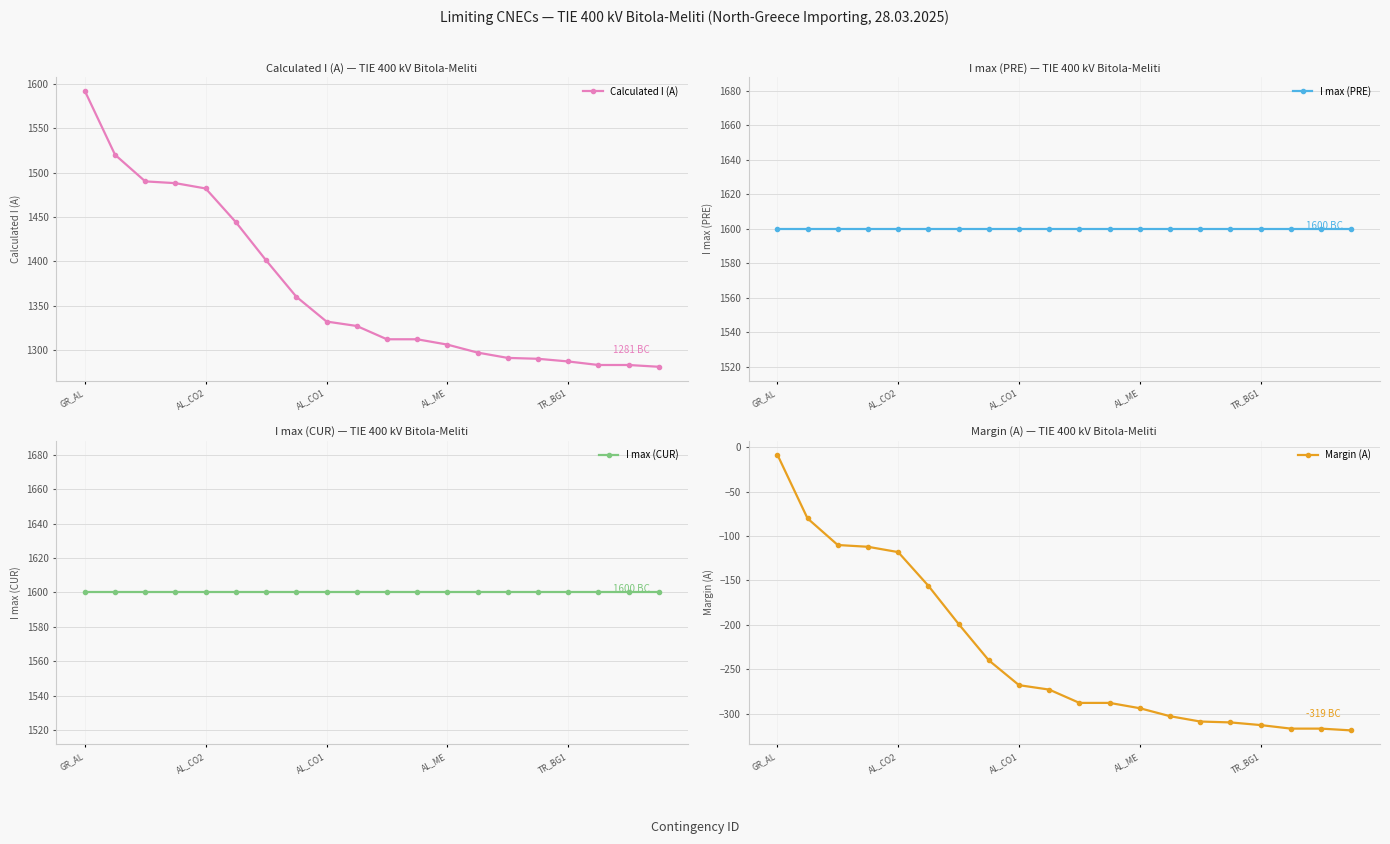

Where is I max (PRE) nearest to the value 1600?

GR_AL